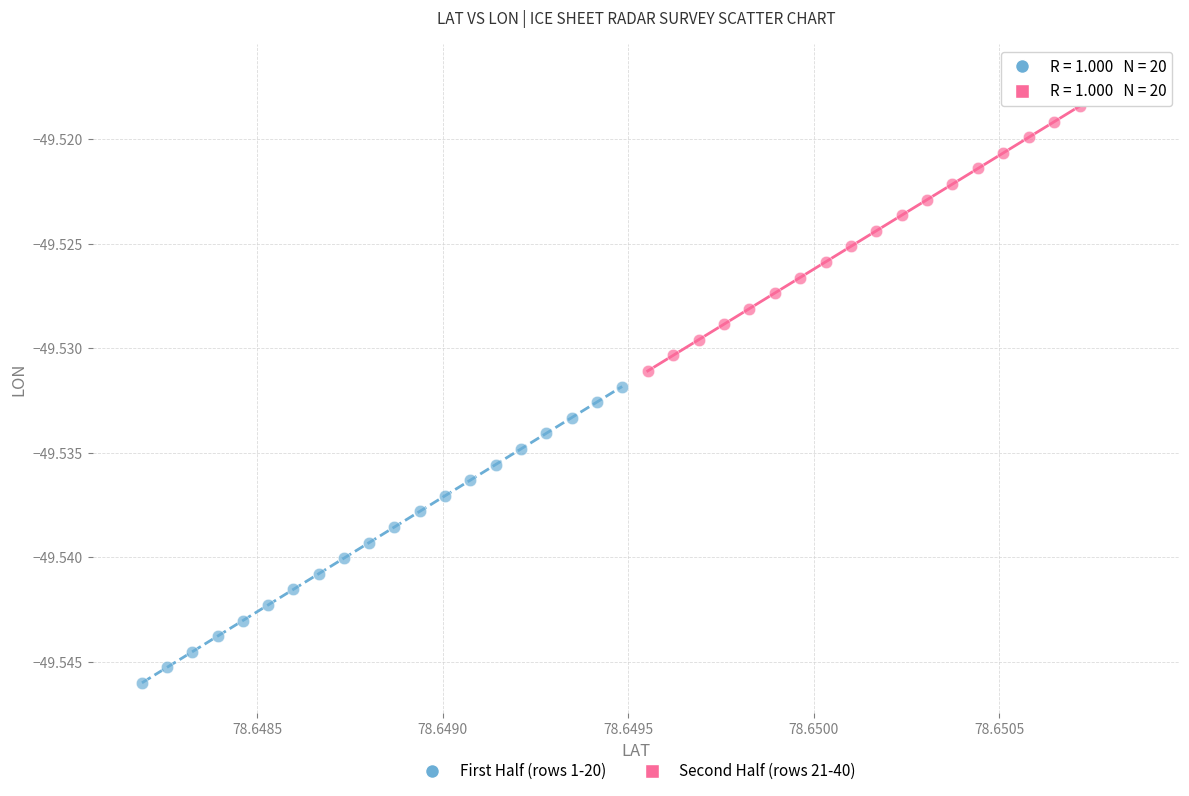

Which series reaches the minimum Y coordinate?

First Half (rows 1-20)